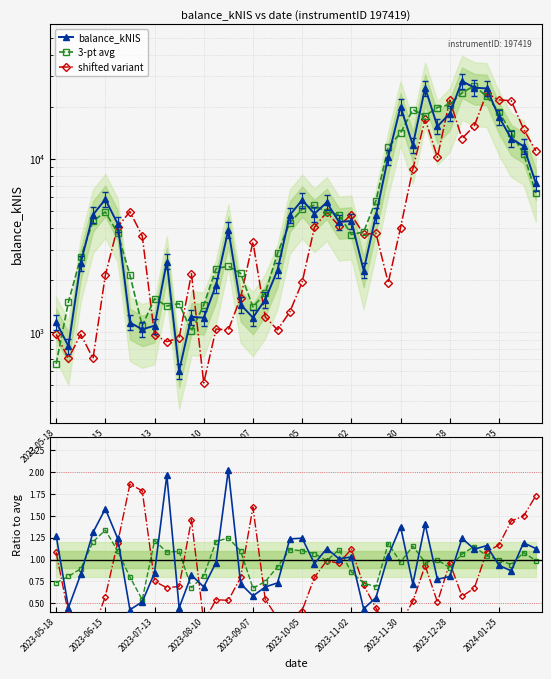

Which series ends up on top after the final intersection of 3-pt avg and shifted variant?

shifted variant